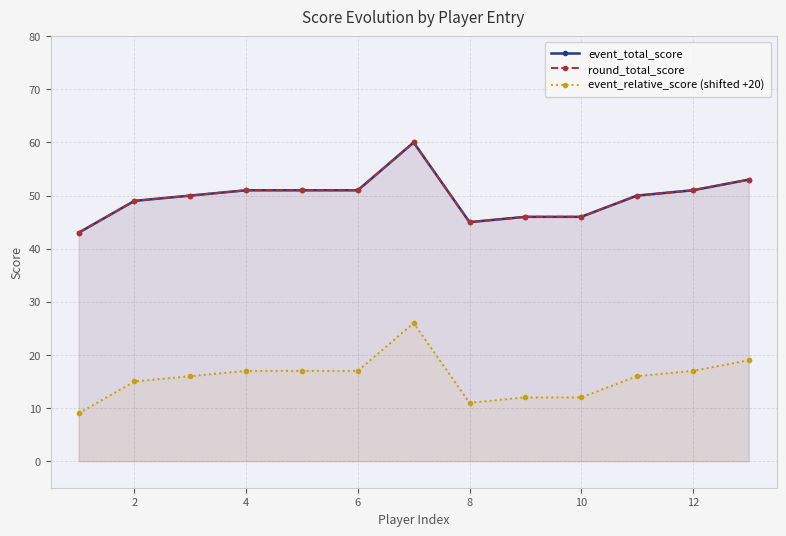

Does the chart have visible grid lines?

Yes